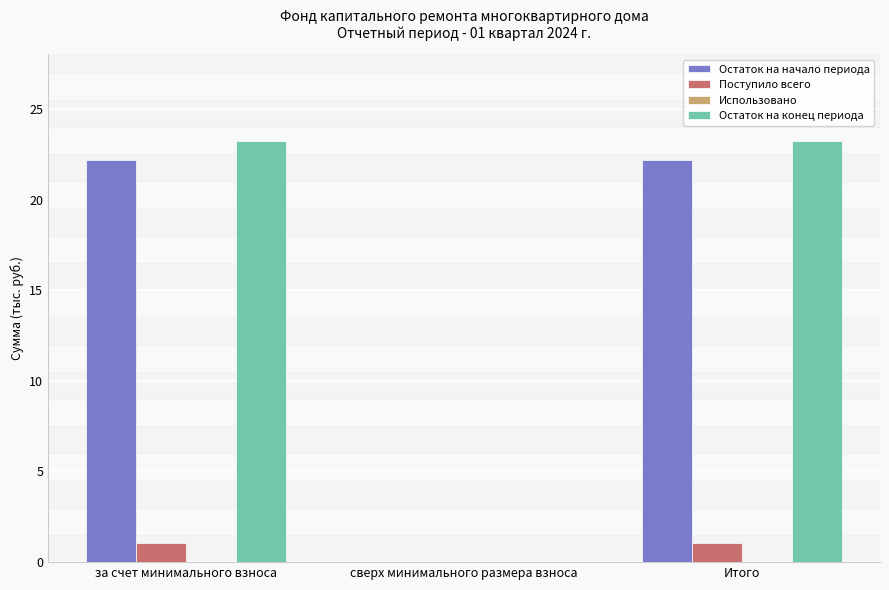

What is the sum of all Поступило всего values?

2.1